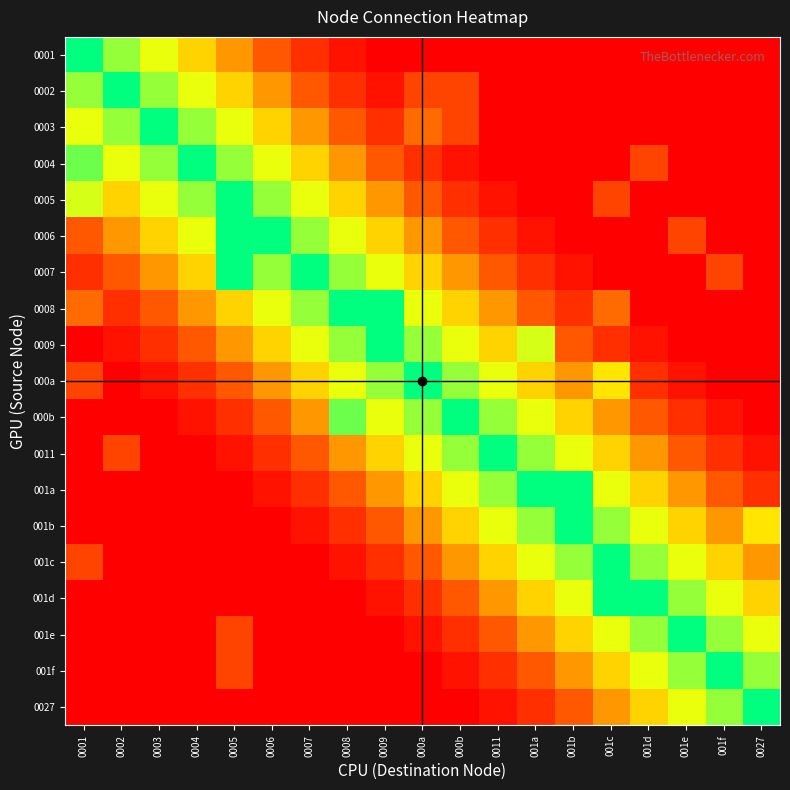

What is the maximum value shown in the chart?

1.0